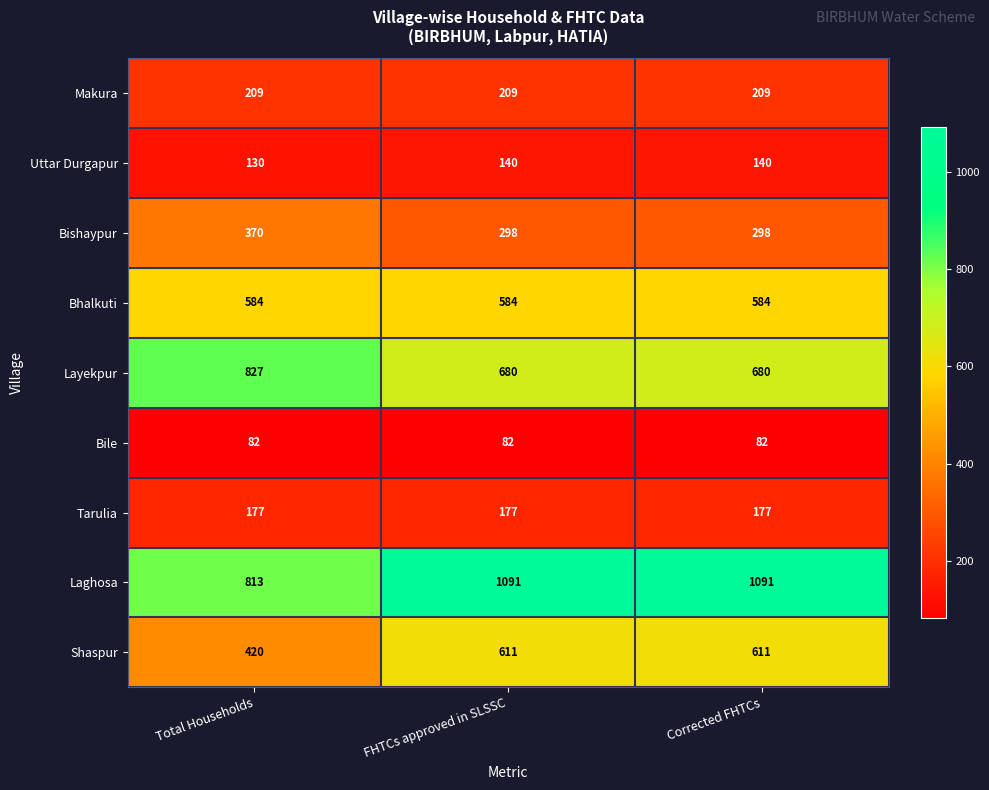

How many categories are shown in the chart?

3